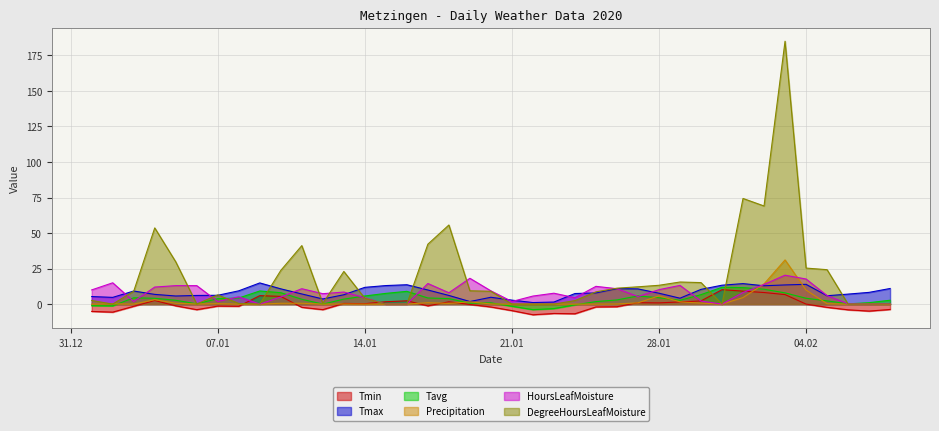

At which label does DegreeHoursLeafMoisture reach its peak?

03.02.2020